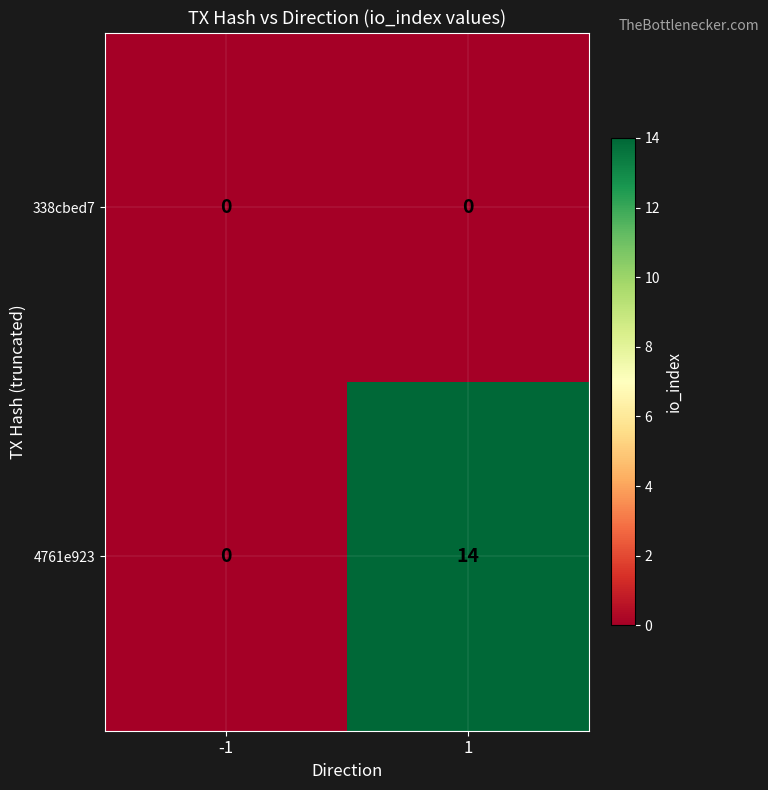

What is the highest value of the 4761e923 series?

14